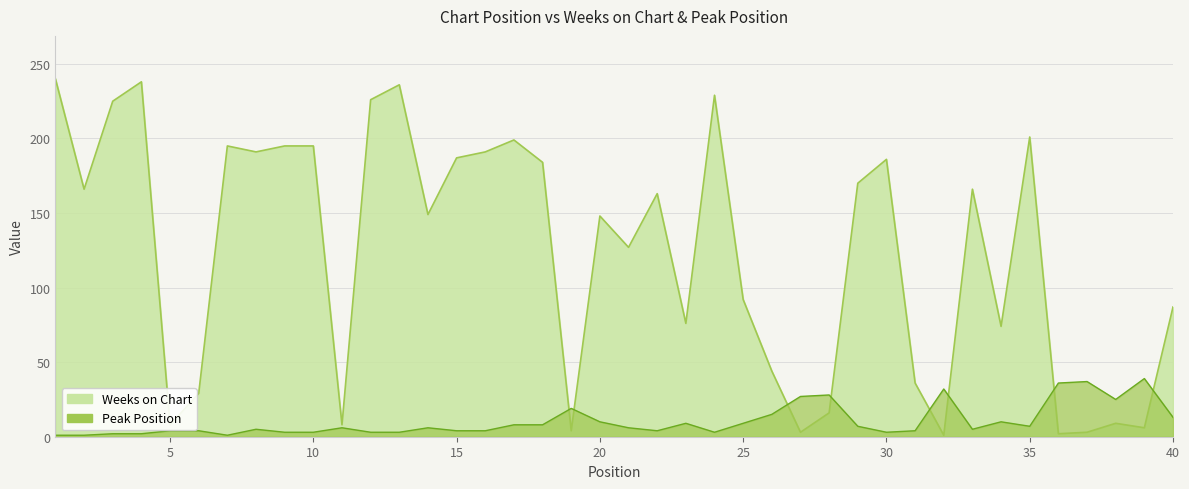

At which category does Peak Position reach its first local peak?

8